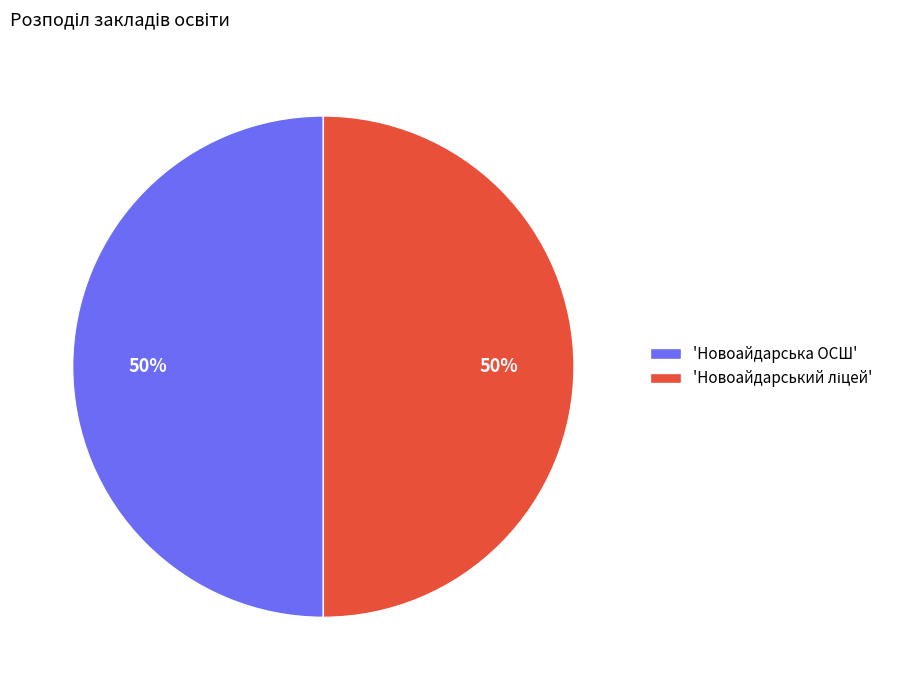

True or false: 'Новоайдарська ОСШ' accounts for 50% of the total.

True